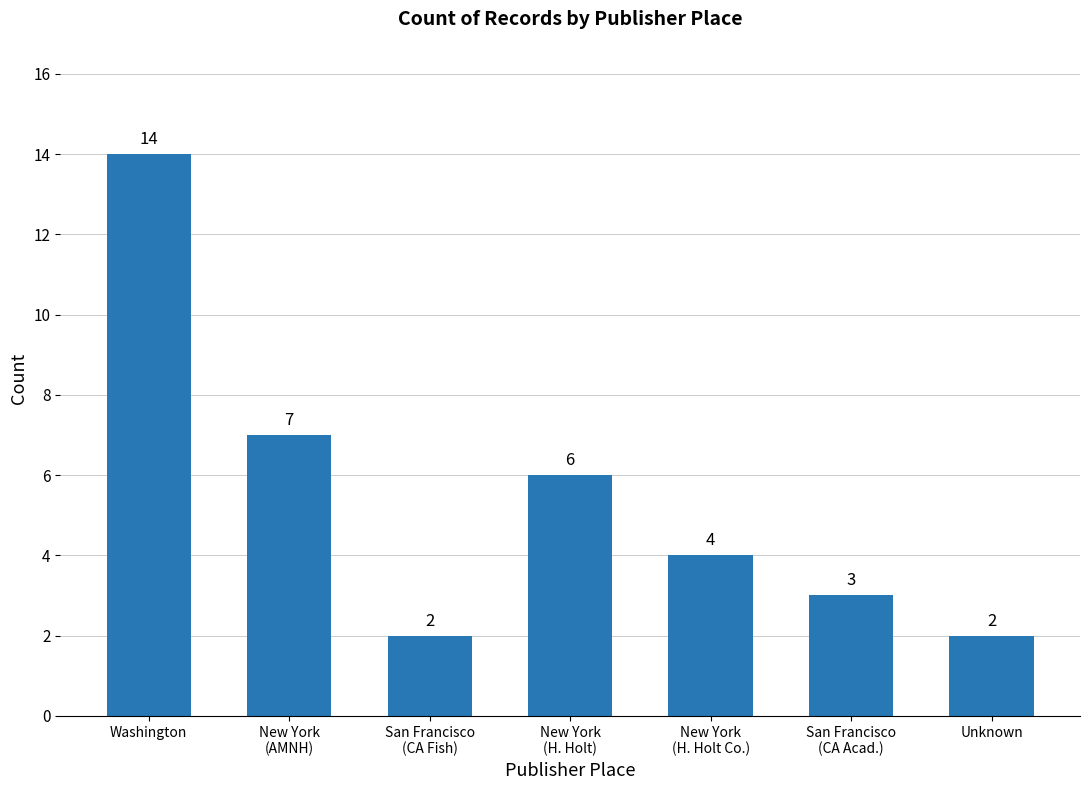

Reading right to left, list all the values displayed in this chart.

2	3	4	6	2	7	14